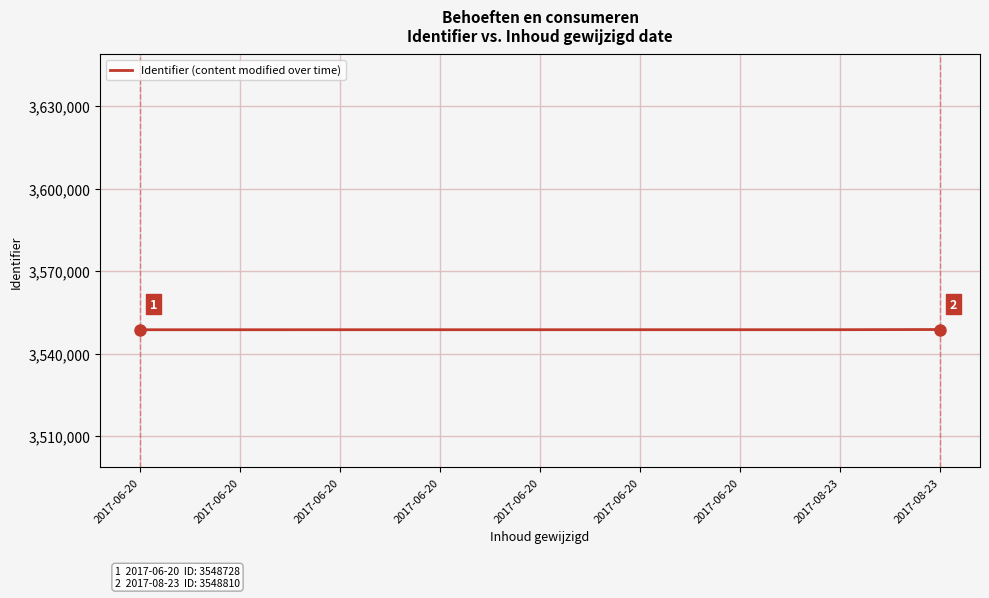

What is the maximum value shown in the chart?

3548810